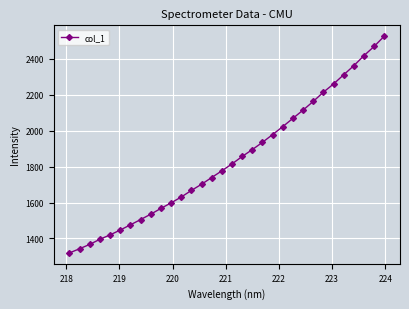

What is the difference between the maximum and minimum values?

1207.7